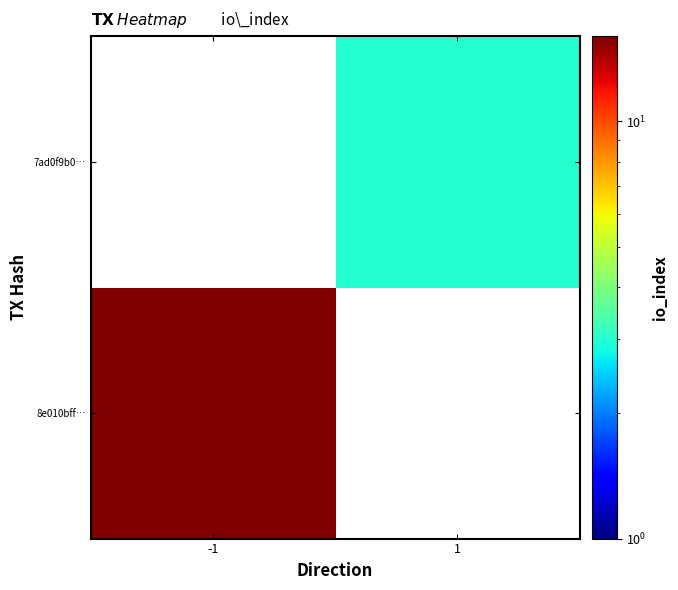

What is the minimum value for 8e010bff…?

16.0